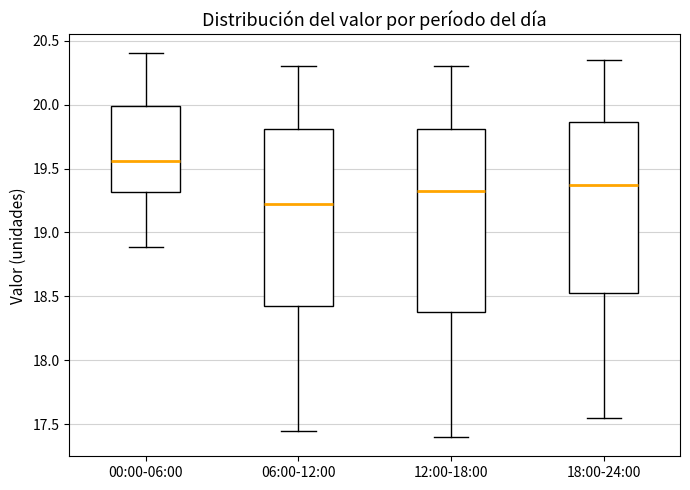

Where is the upper edge of the box for 12:00-18:00 on the y-axis? The values are not printed on the chart, so give them approximately, as read against the axis.

19.80